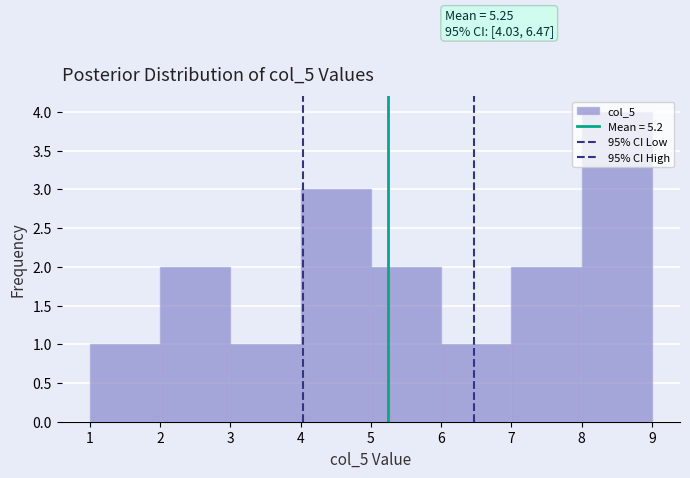

Which range on the x-axis has the tallest bar?

8 to 9